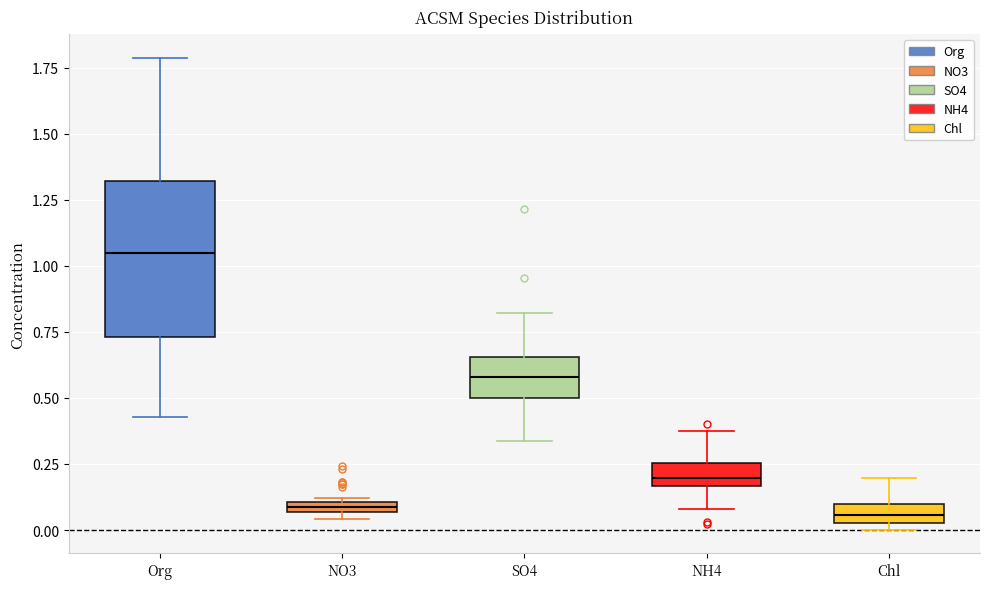

Where is the upper edge of the box for Org on the y-axis? The values are not printed on the chart, so give them approximately, as read against the axis.

1.30